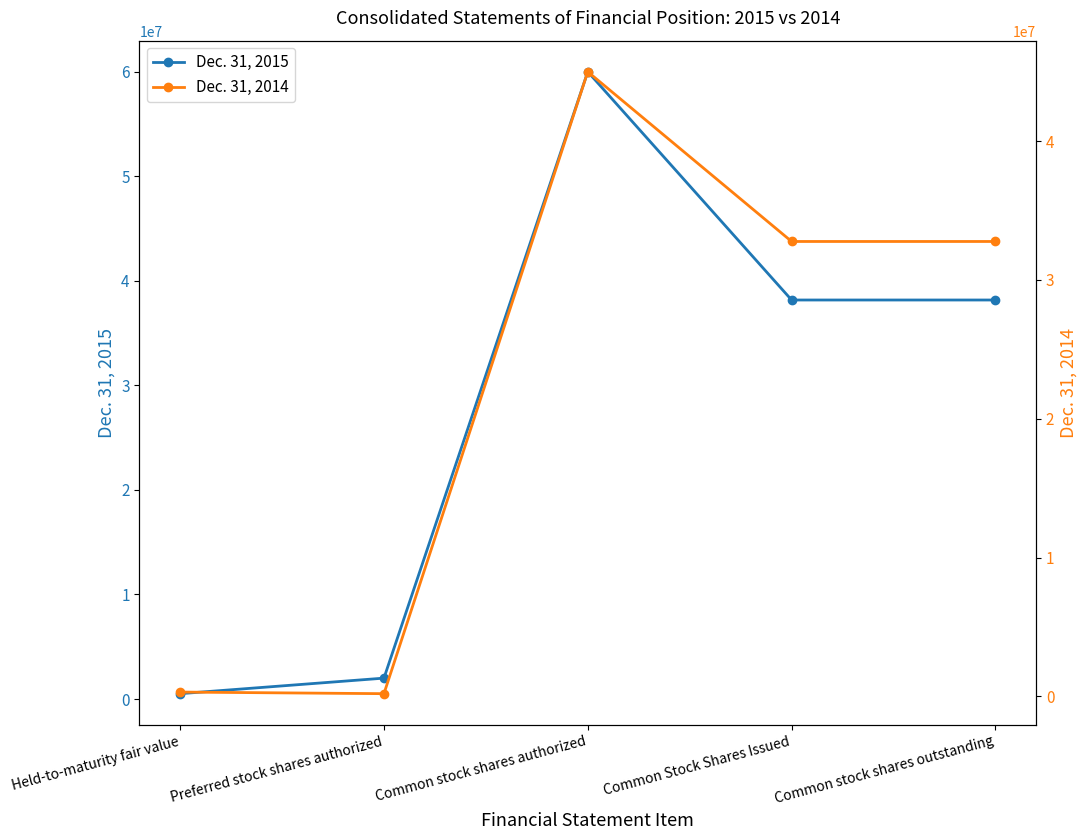

Which label corresponds to the largest value in the chart?

Common stock shares authorized